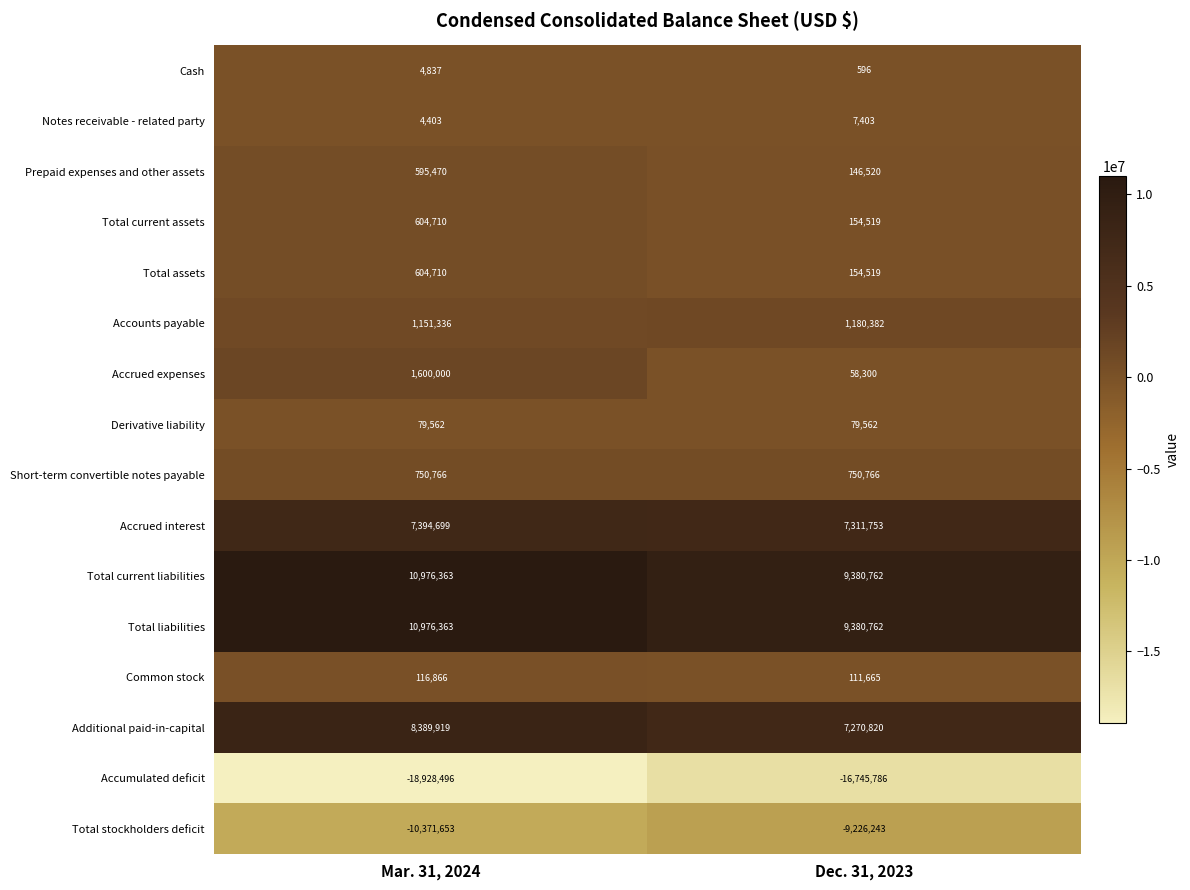

What is the difference between the Notes receivable - related party values at Dec. 31, 2023 and Mar. 31, 2024?

3000